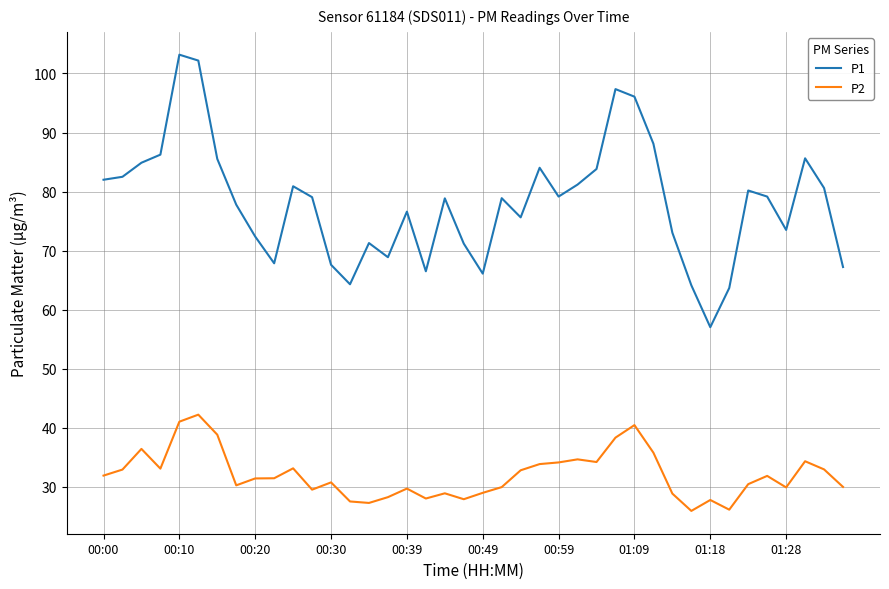

True or false: P1 and P2 intersect in this chart.

False